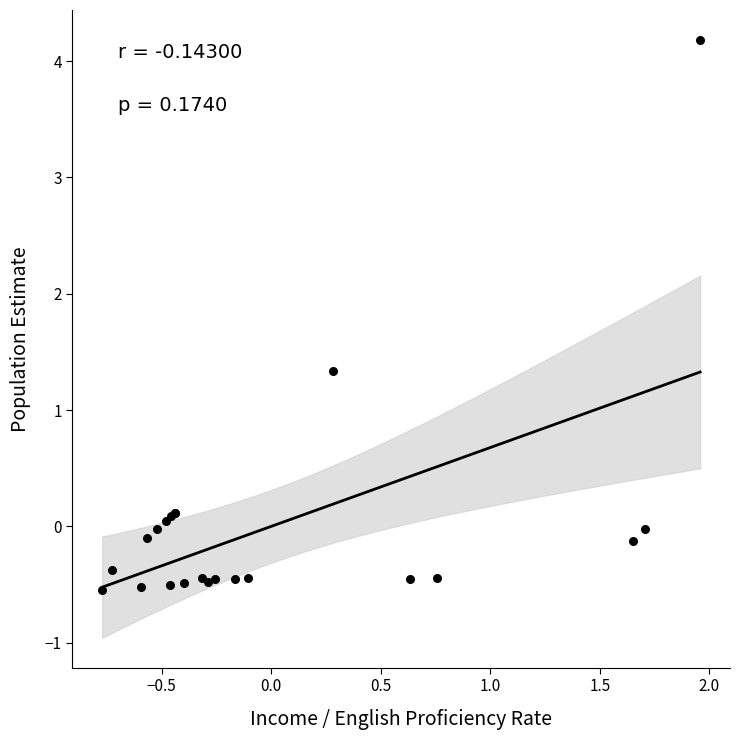

What Y value in the scatter plot is closest to 1?

1.3